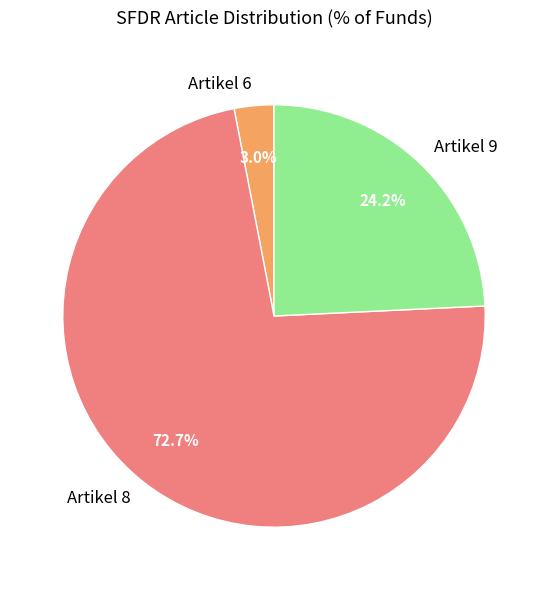

To the nearest percent, what portion does Artikel 8 represent?

73%